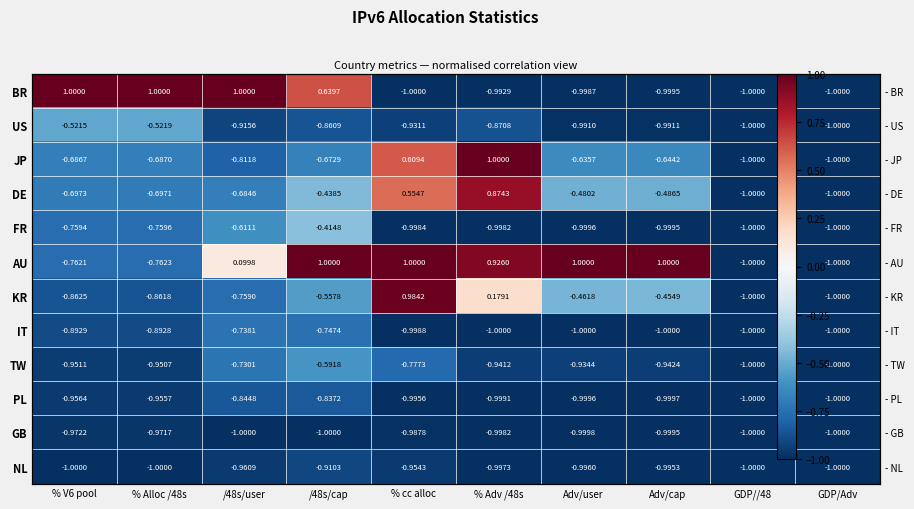

Which category has the highest value across all series?

% V6 pool